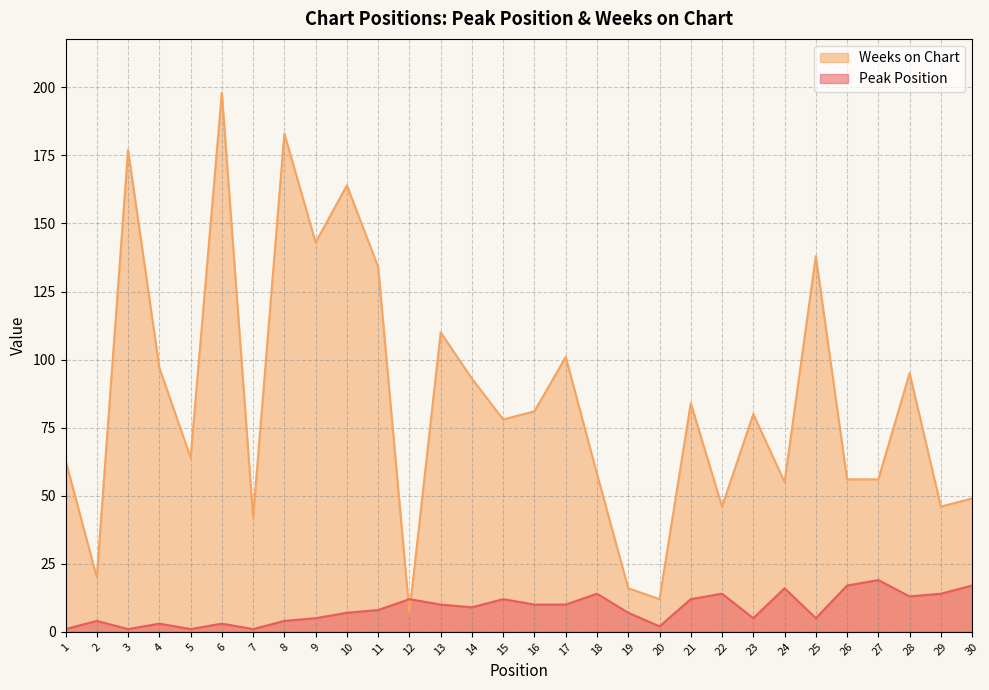

At which category does the chart reach its peak across all series?

6